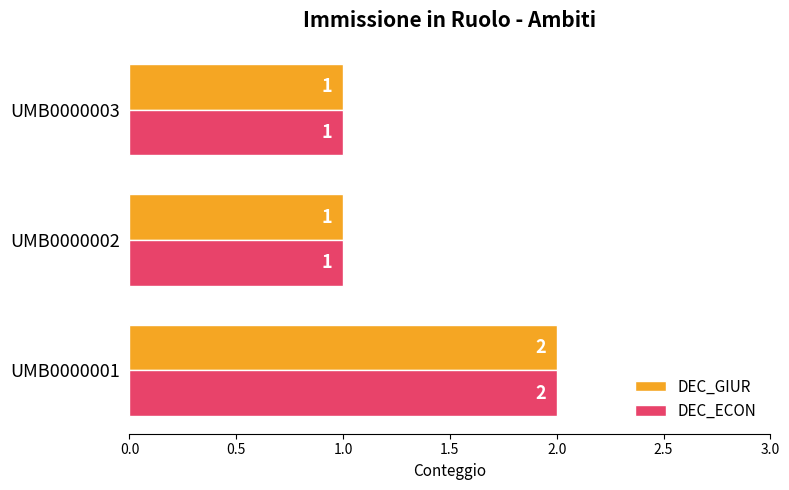

Is it true that DEC_ECON equals 0 at UMB0000002?

False